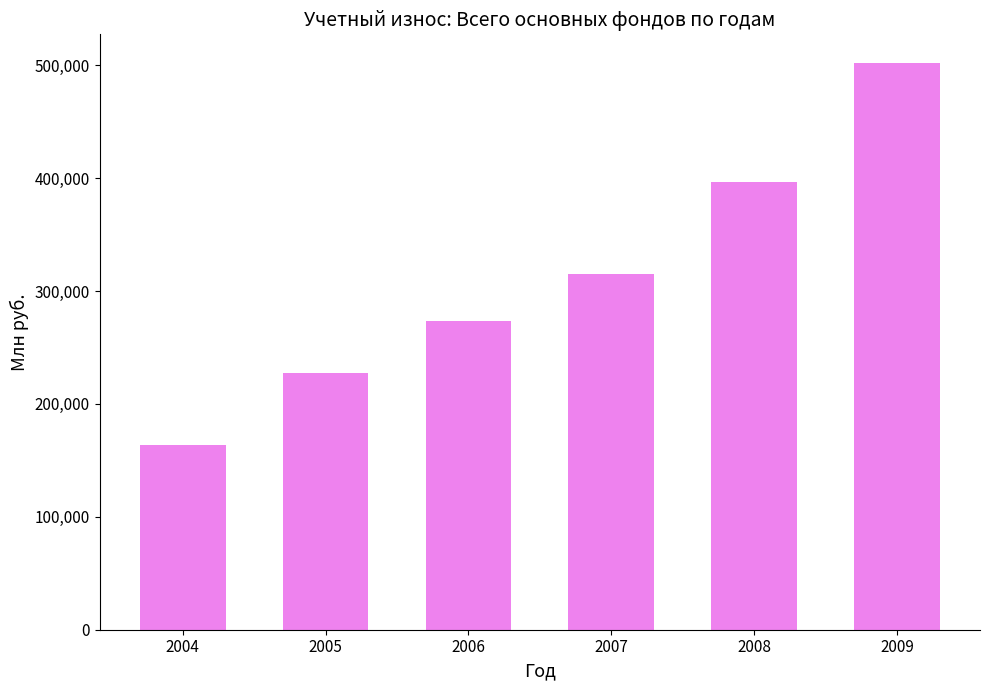

What is the difference between the maximum and minimum values?

339057